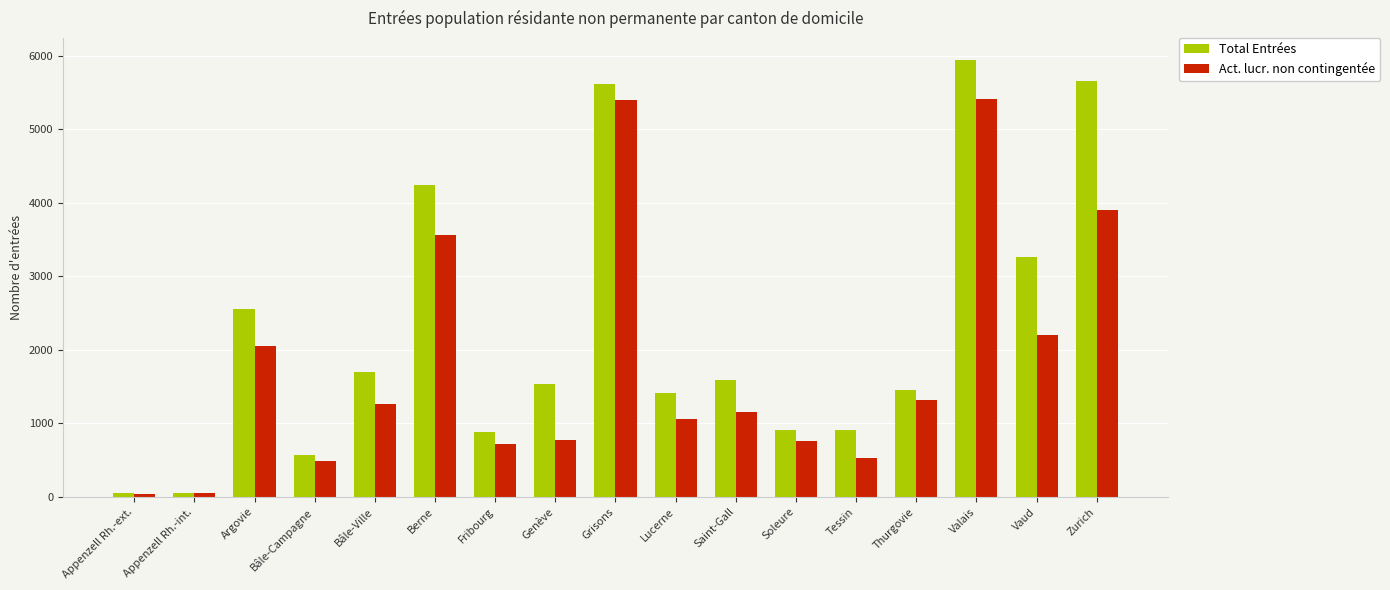

Where does the Act. lucr. non contingentée series first go above 1160?

Argovie